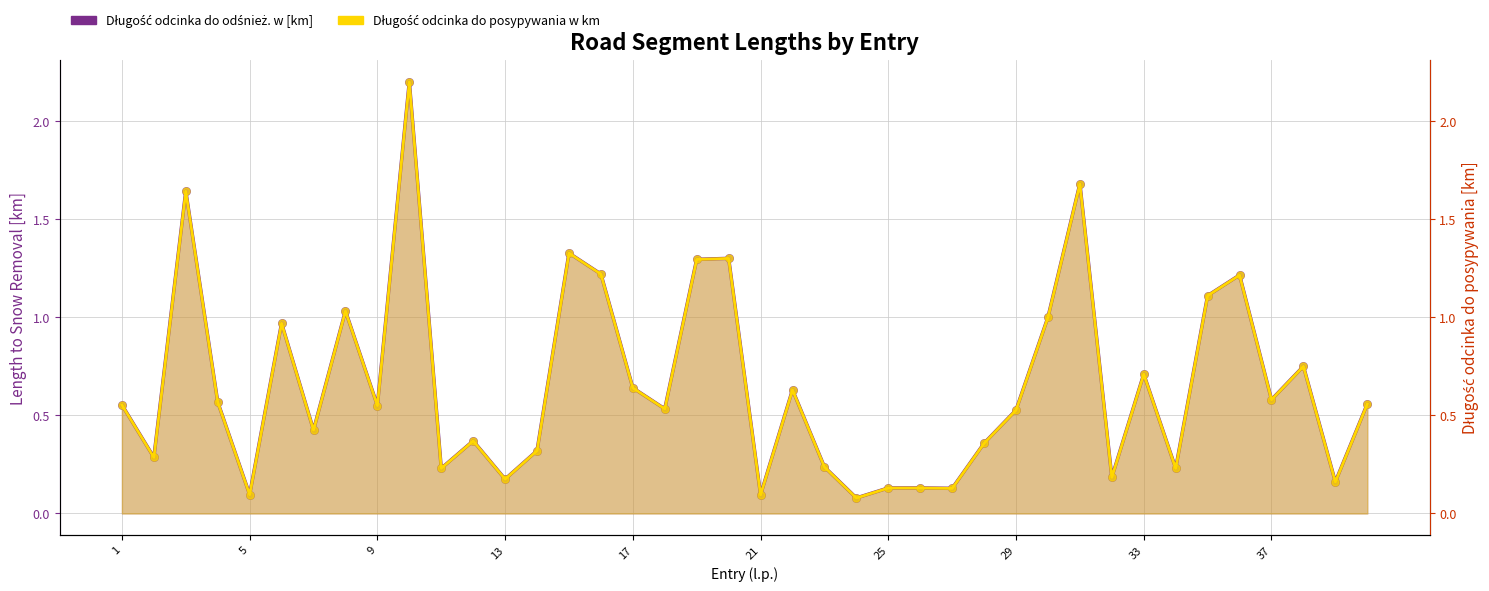

Is the value of Długość odcinka do odśnież. w [km] at 34 greater than the value of Długość odcinka do posypywania w km at 16?

Yes